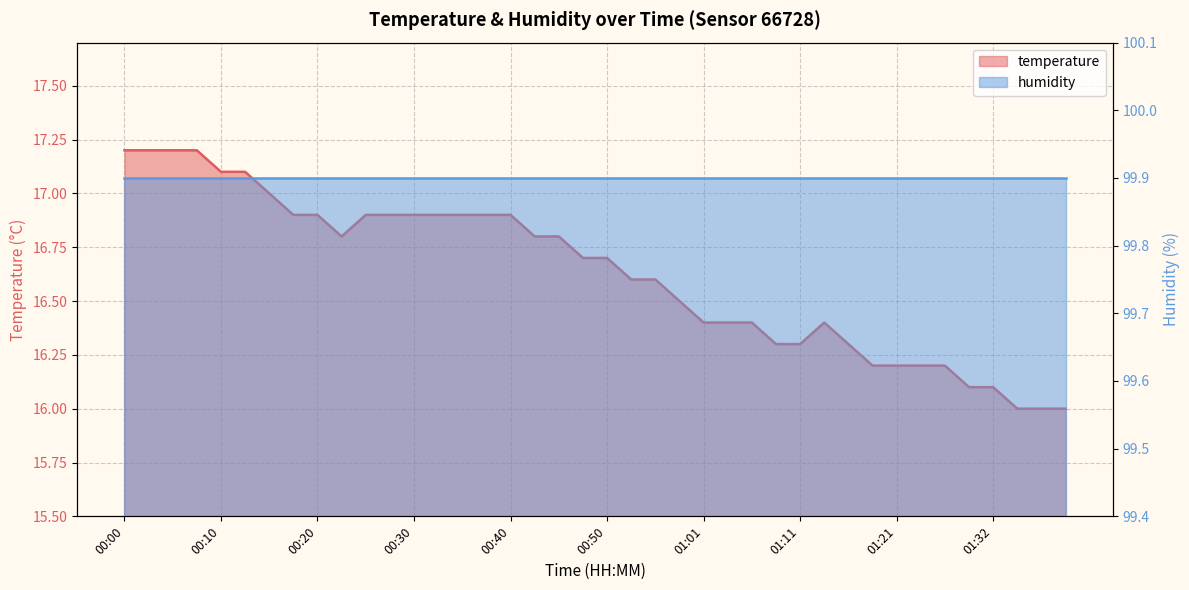

Reading right to left, list all the values displayed in this chart.

16.0	16.0	16.0	16.1	16.1	16.2	16.2	16.2	16.2	16.3	16.4	16.3	16.3	16.4	16.4	16.4	16.5	16.6	16.6	16.7	16.7	16.8	16.8	16.9	16.9	16.9	16.9	16.9	16.9	16.9	16.8	16.9	16.9	17.0	17.1	17.1	17.2	17.2	17.2	17.2